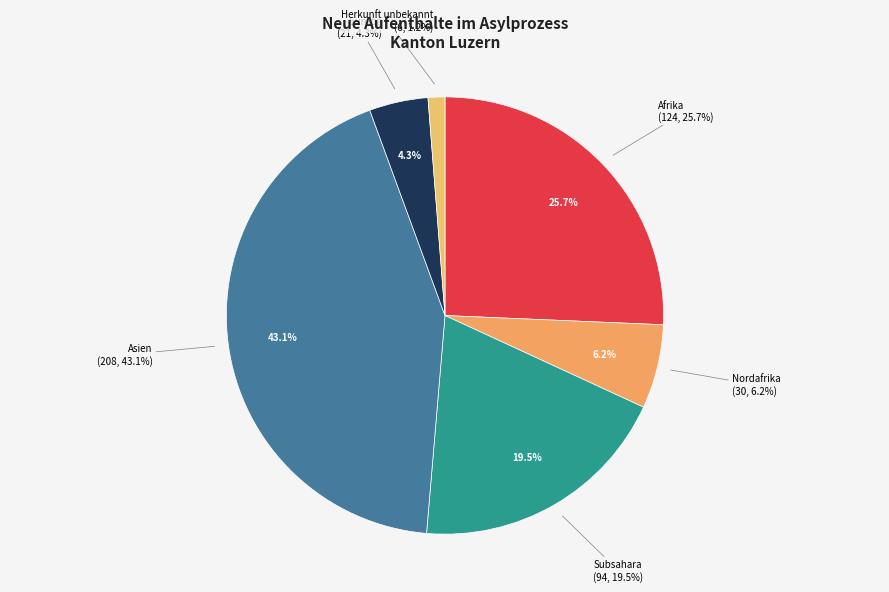

What is the smallest slice in the pie chart?

Herkunft unbekannt